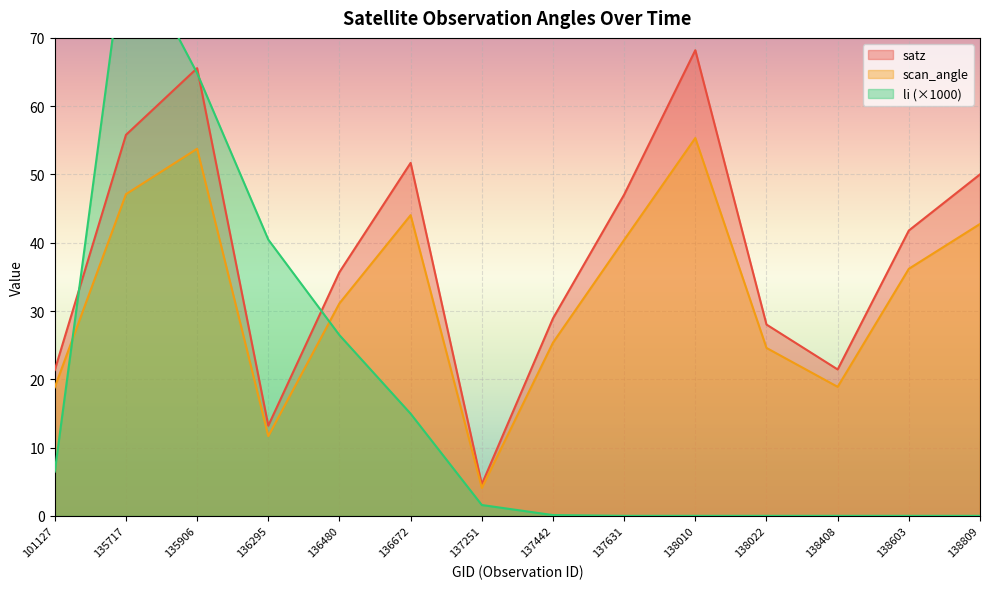

What is the value of the scan_angle point at the 11th from the left?

24.6